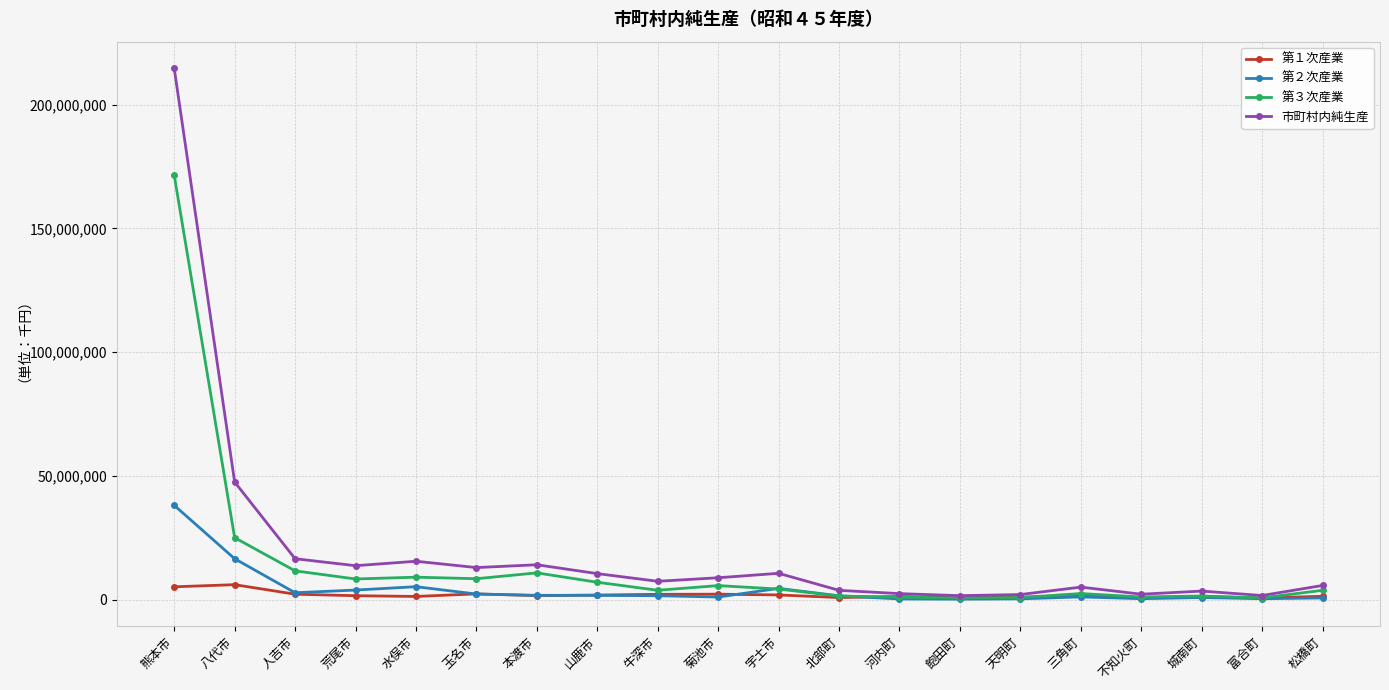

What is the label of the 1st point from the right?

松橋町